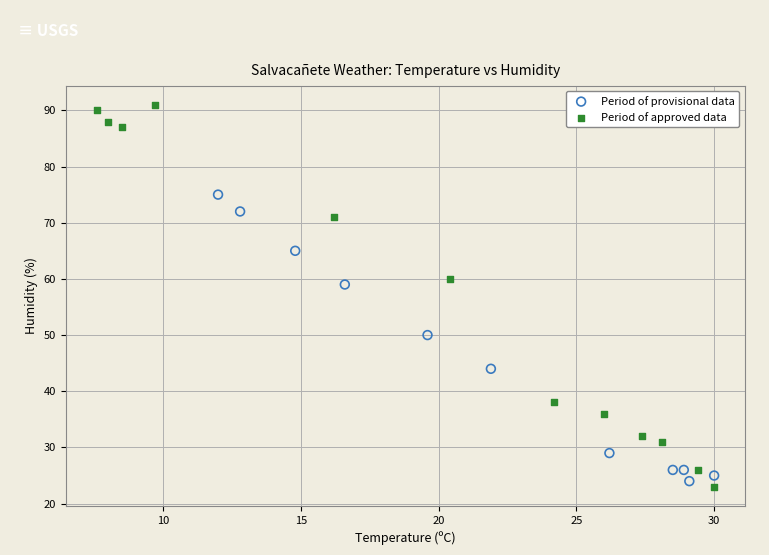

Which series has the largest Y range (max minus min)?

Period of approved data